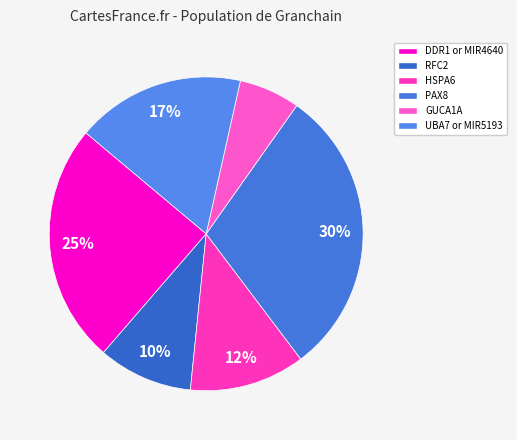

Approximately how many times larger is the value at HSPA6 compared to GUCA1A?

1.9